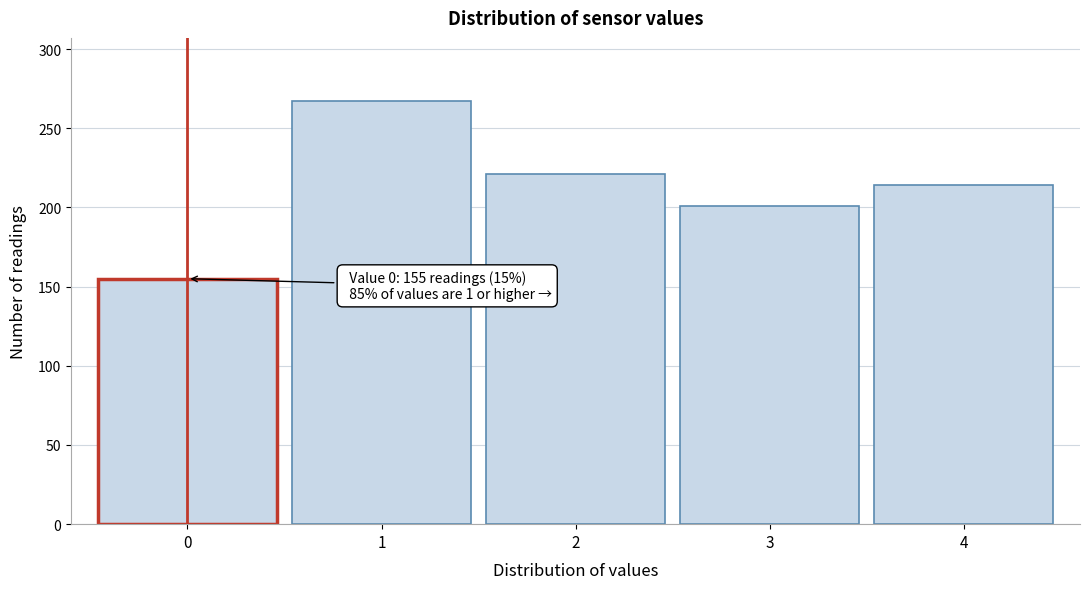

Reading left to right, what are all the values shown in this chart?

0=155	1=267	2=221	3=201	4=214